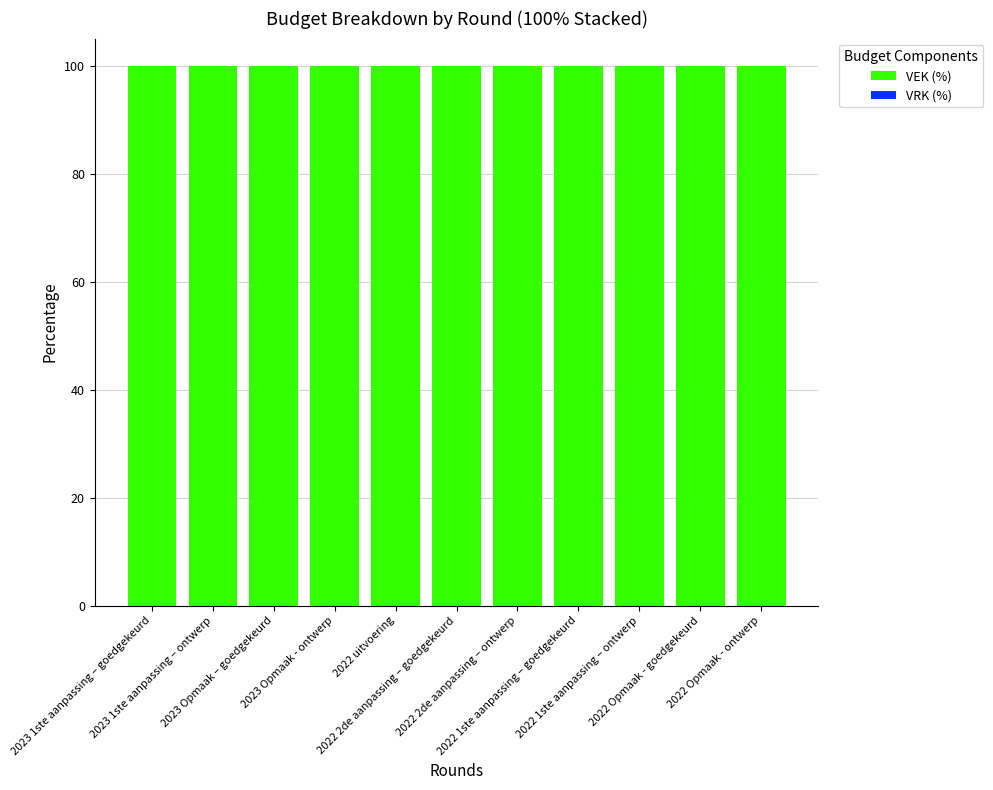

Which category has the lowest value across all series?

2023 1ste aanpassing – goedgekeurd